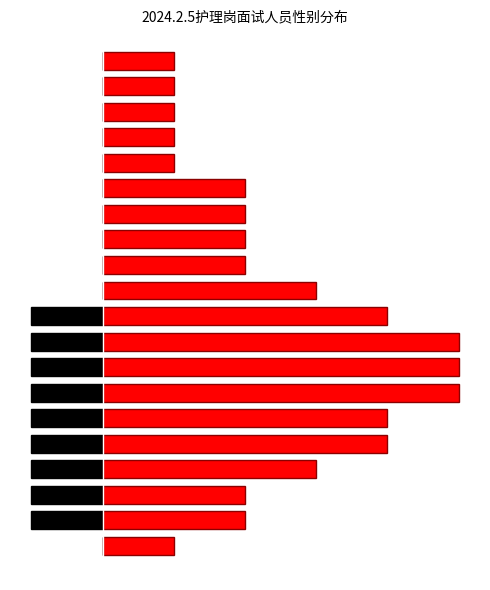

What is the total value across all series at 9?

3